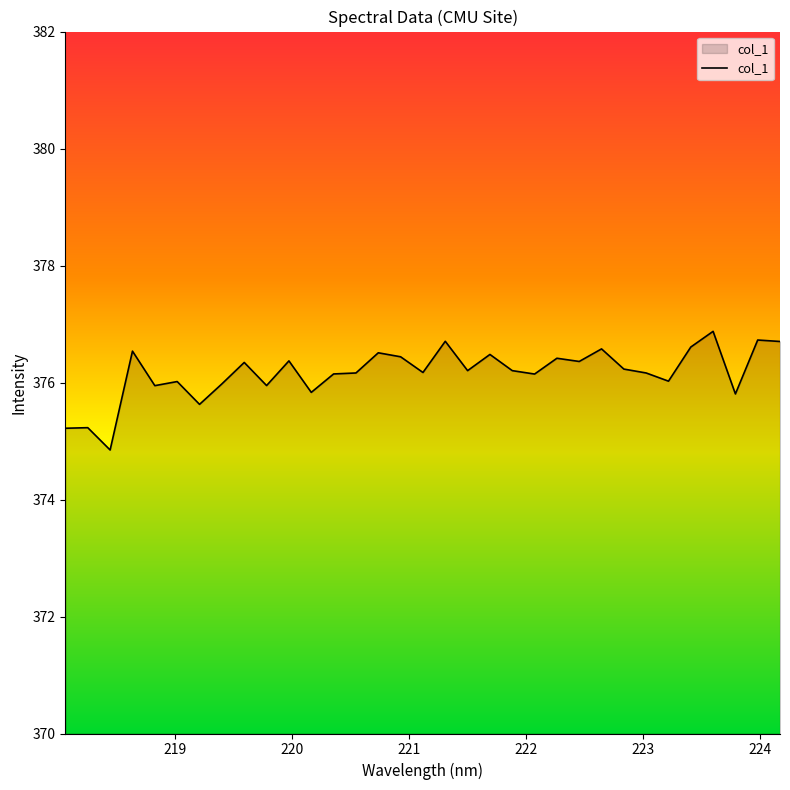

What is the minimum value shown in the chart?

374.8